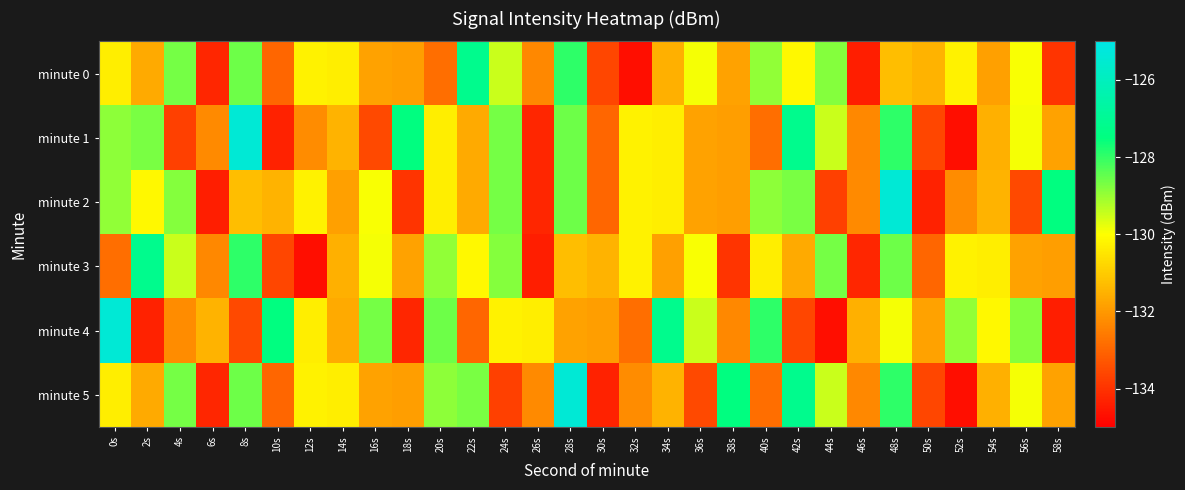

What is the total value across all series at 2s?

-783.6